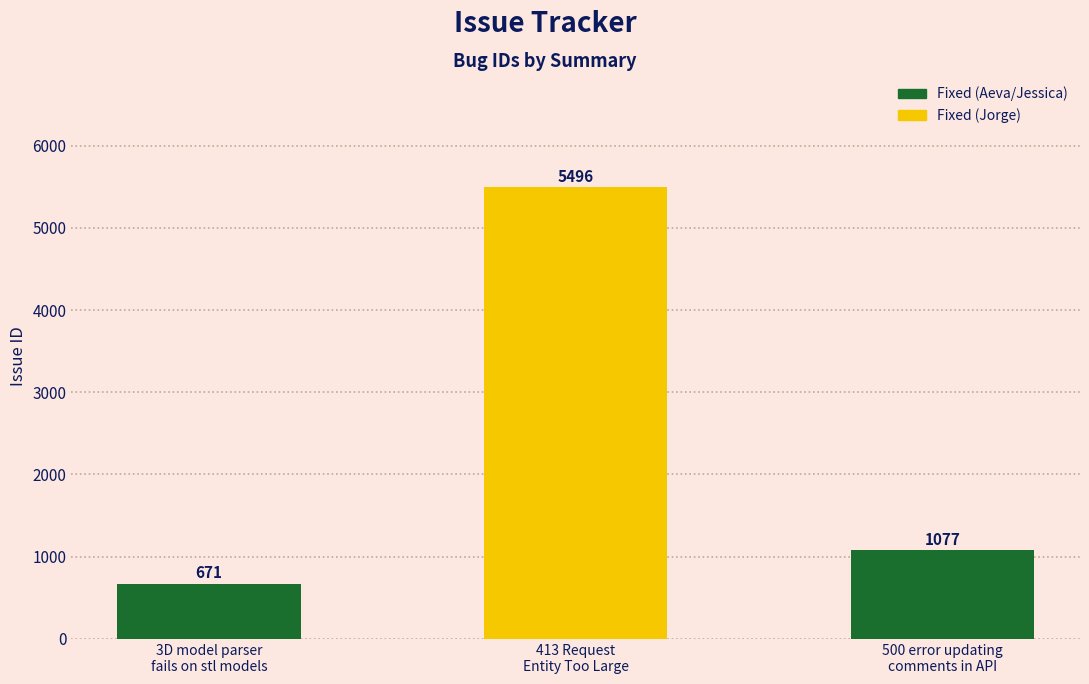

Where does the data first go above 1077?

413 Request
Entity Too Large